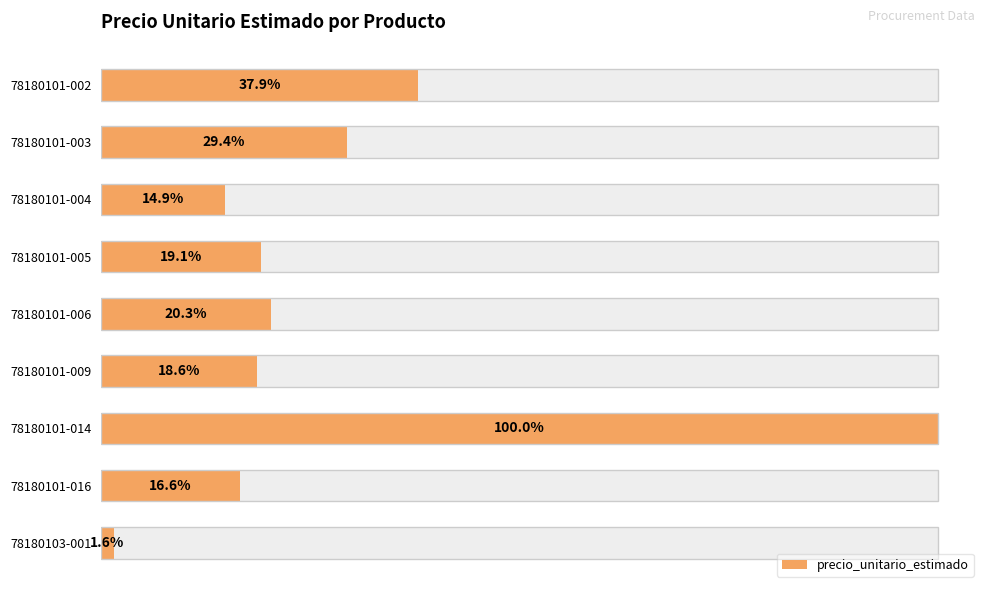

Rank the categories by value from highest to lowest.

78180101-014, 78180101-002, 78180101-003, 78180101-006, 78180101-005, 78180101-009, 78180101-016, 78180101-004, 78180103-001